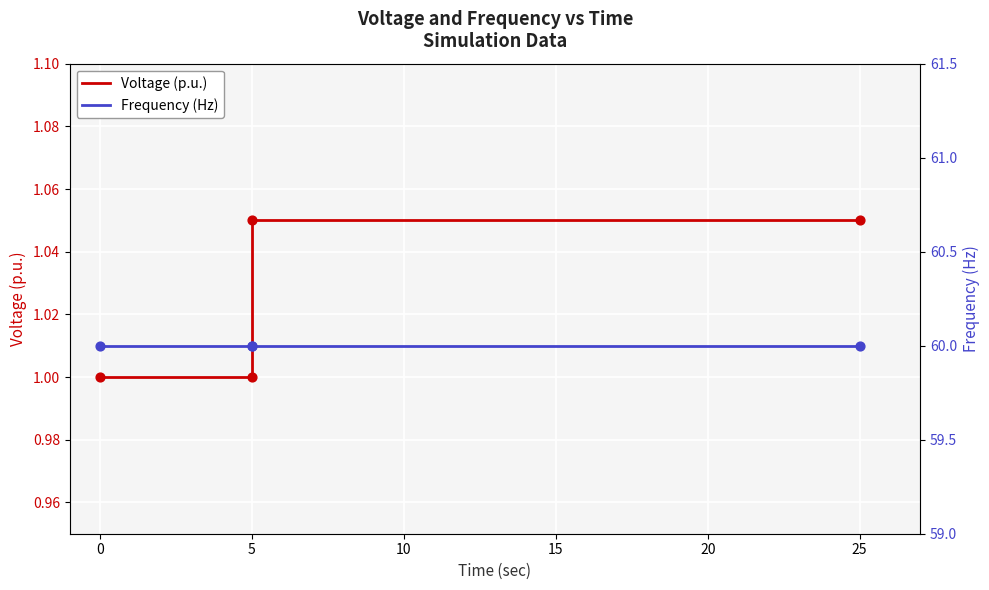

What is the total value across all series at 25?

61.0